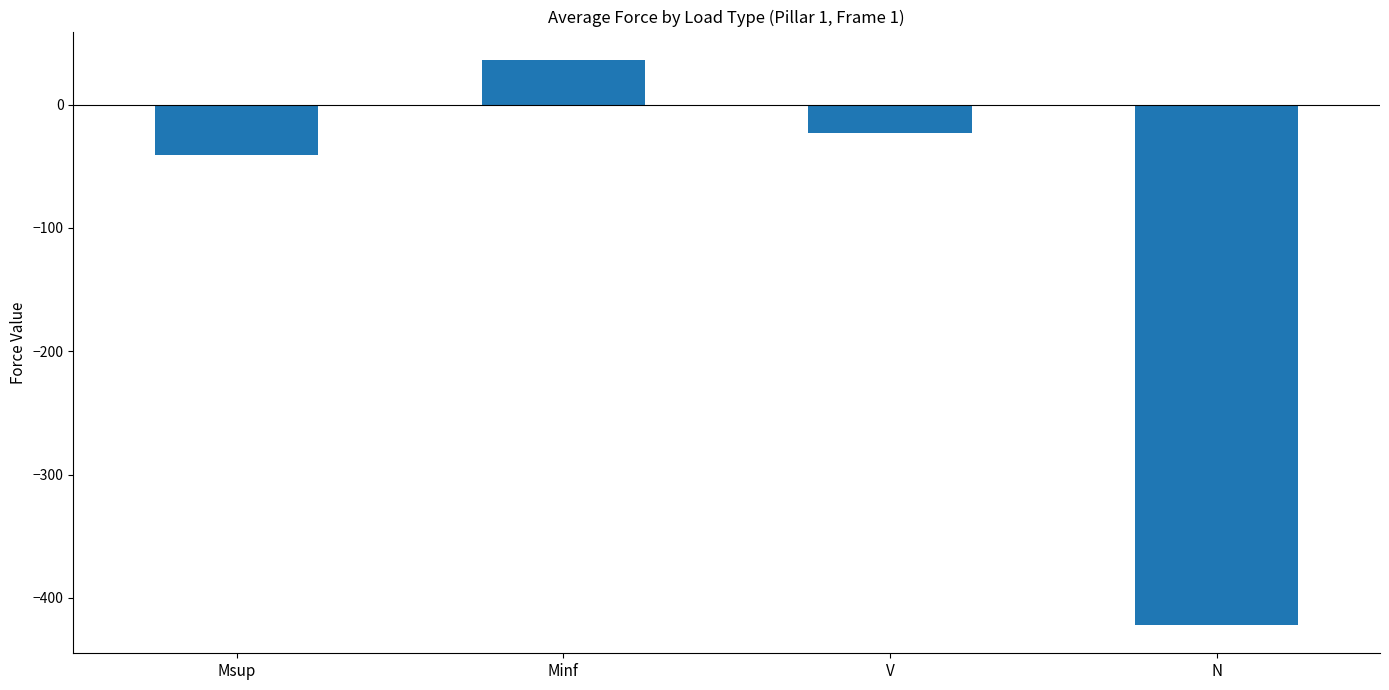

How many data points does each series have?

4